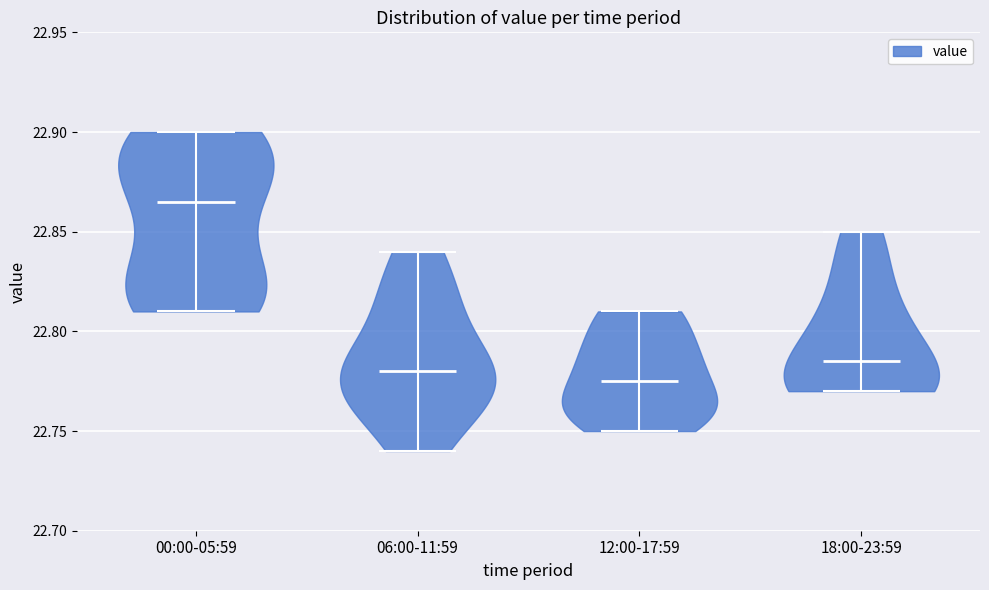

What is the highest point the violin for 06:00-11:59 reaches on the y-axis? The values are not printed on the chart, so give them approximately, as read against the axis.

22.840